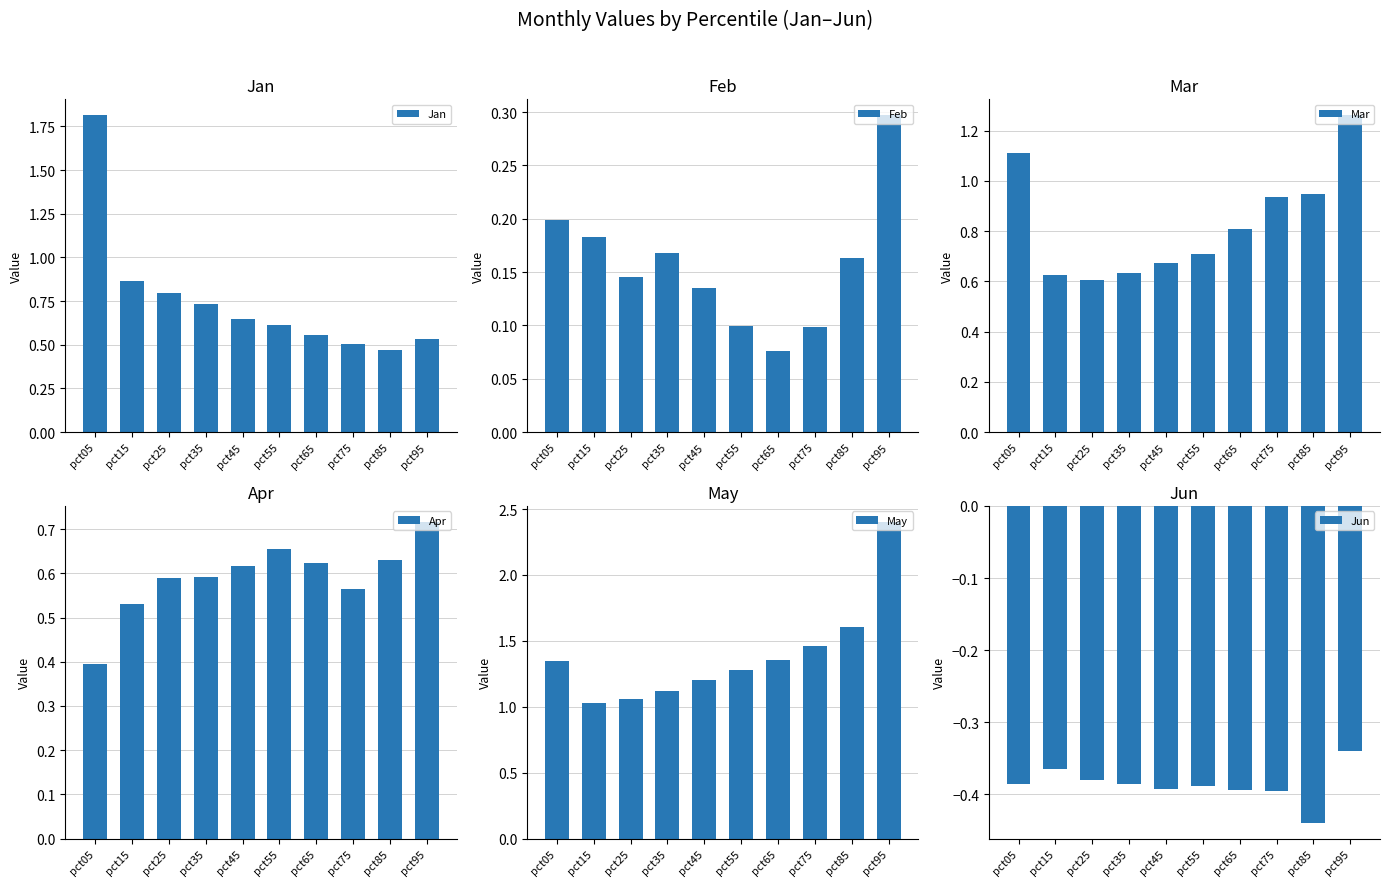

What are all the series names shown in the legend?

Jan, Feb, Mar, Apr, May, Jun